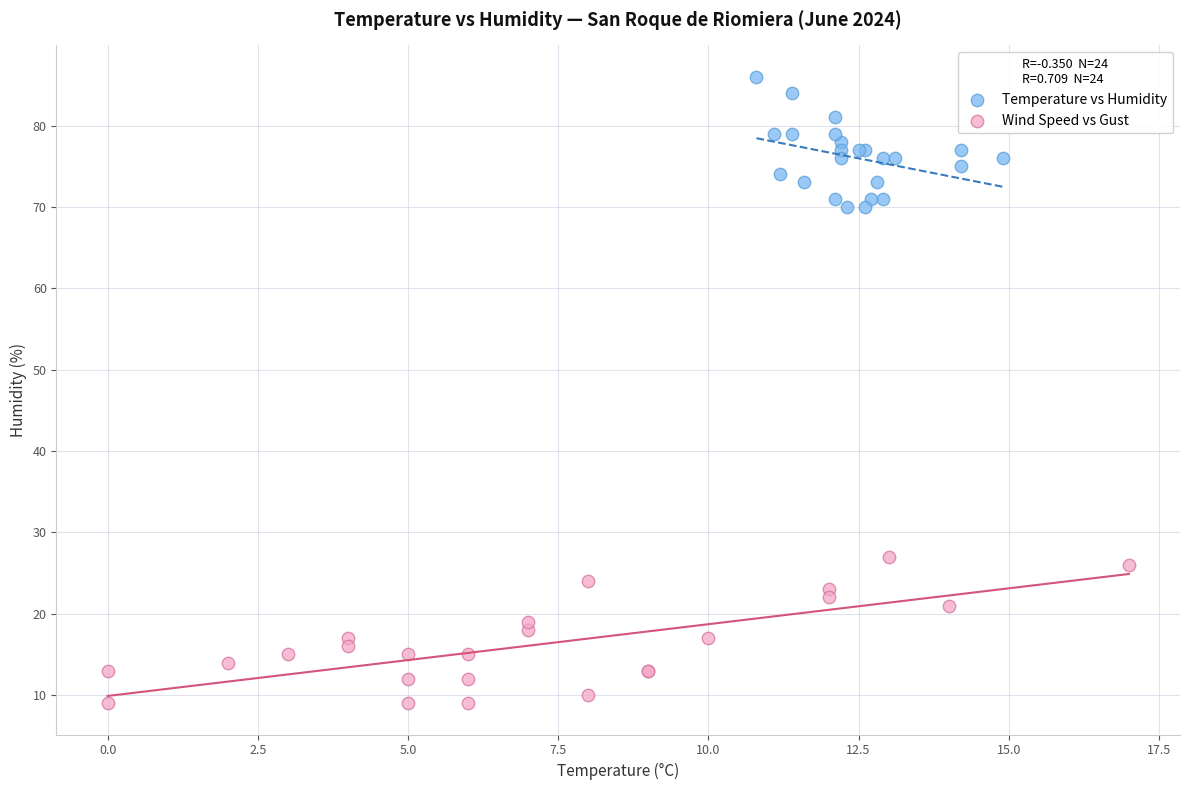

Which series reaches the minimum Y coordinate?

Wind Speed vs Gust